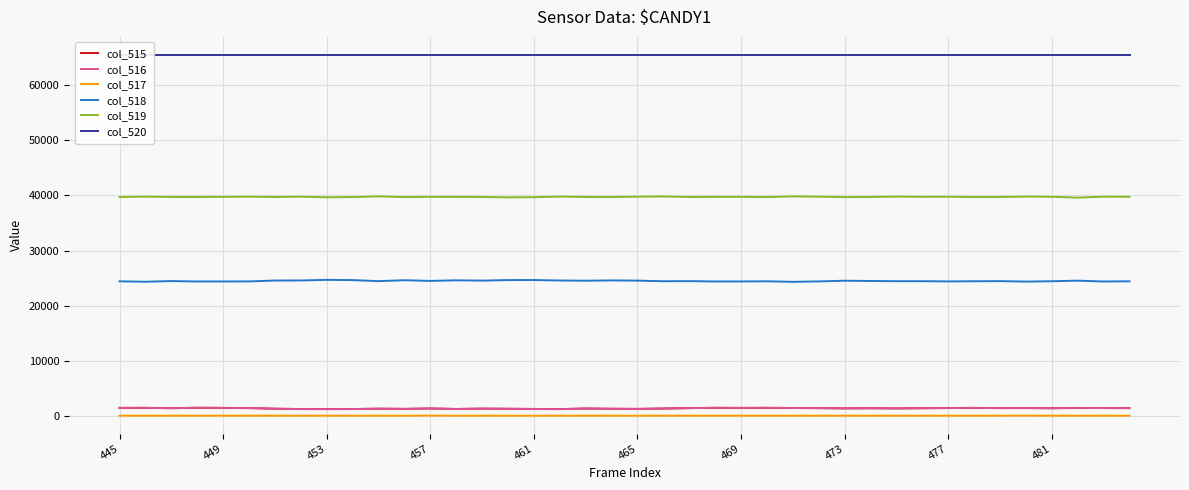

True or false: col_518 and col_520 cross at least once.

False